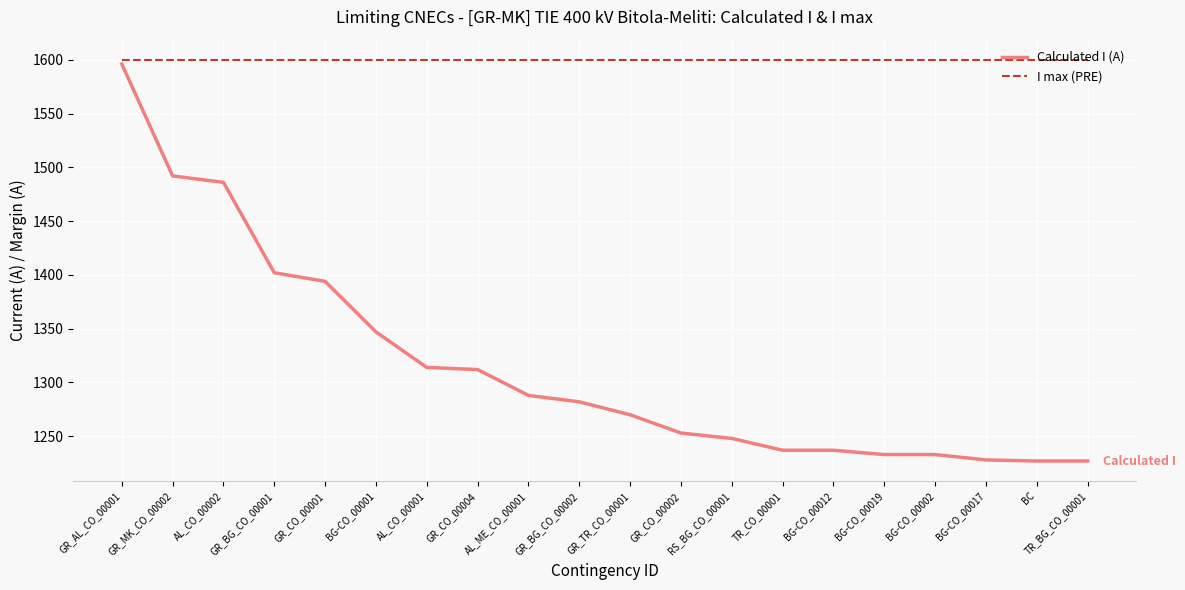

At which label does Calculated I (A) first exceed 1282?

GR_AL_CO_00001